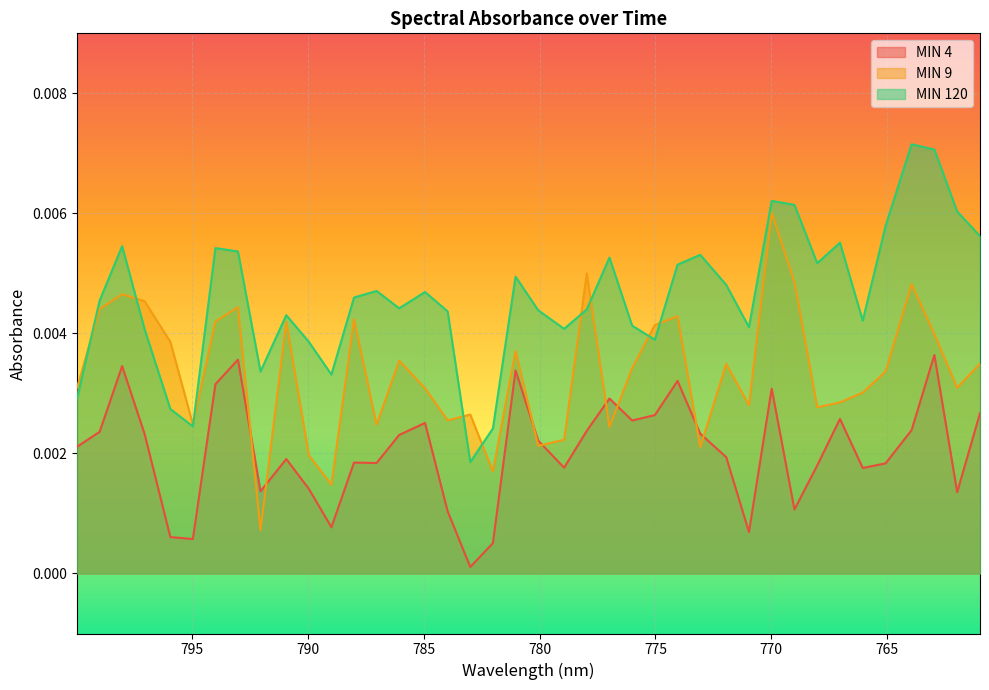

What are all the series names shown in the legend?

MIN 4, MIN 9, MIN 120